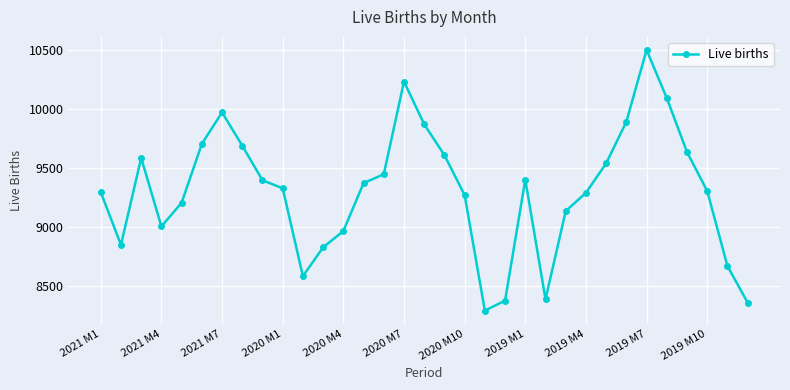

What is the average value?

9308